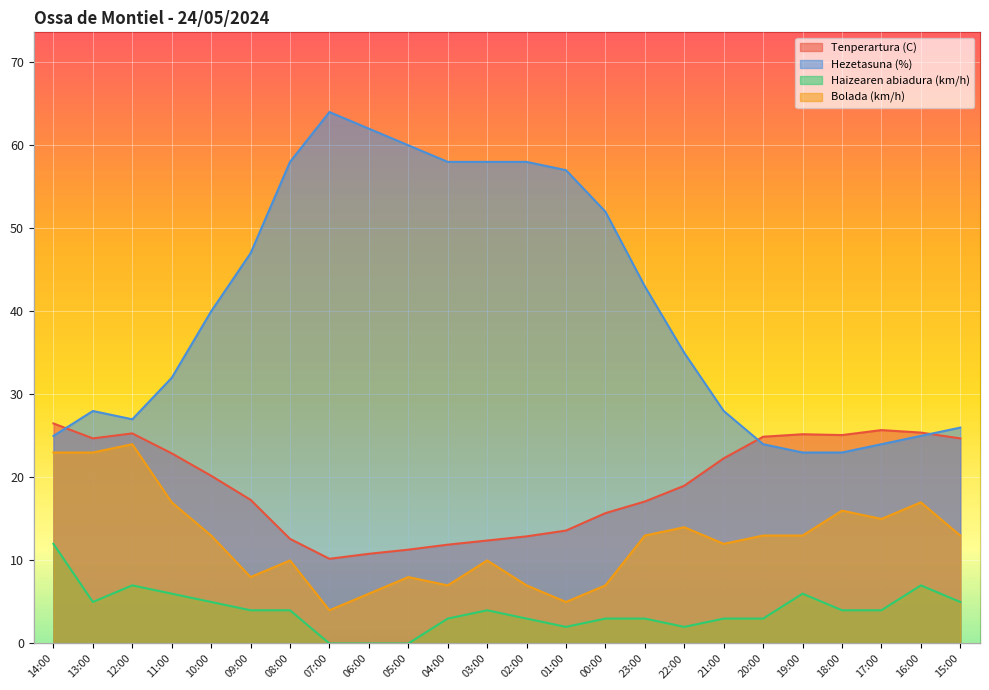

How many lines are shown in the chart?

4